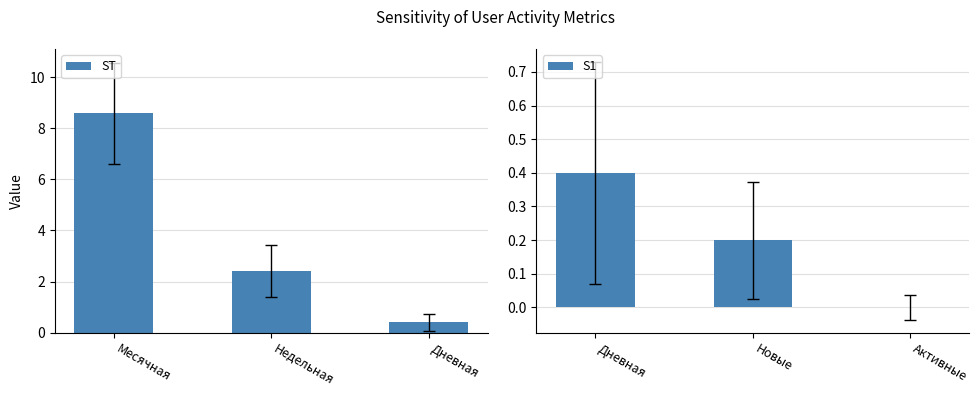

List the labels in order of ST value, largest first.

Месячная, Недельная, Дневная